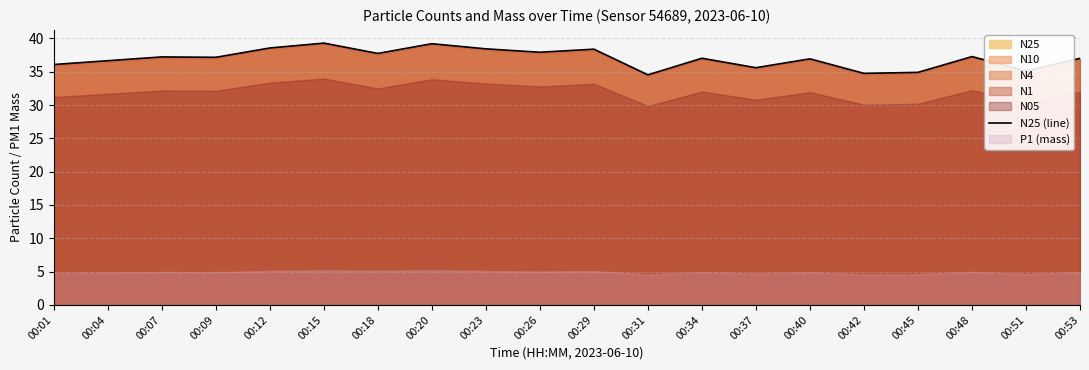

What is the maximum value shown in the chart?

39.3